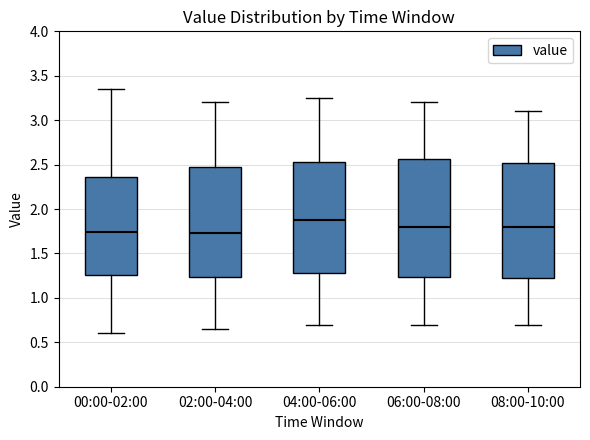

Reading left to right, read every box against the y-axis: the position of its median line, the range the box covers, and the ends of its whiskers. The values are not printed on the chart, so give them approximately, as read against the axis.

00:00-02:00: median 1.75, box 1.25 to 2.35, whiskers 0.60 to 3.35
02:00-04:00: median 1.75, box 1.25 to 2.50, whiskers 0.65 to 3.20
04:00-06:00: median 1.90, box 1.30 to 2.55, whiskers 0.70 to 3.25
06:00-08:00: median 1.80, box 1.25 to 2.55, whiskers 0.70 to 3.20
08:00-10:00: median 1.80, box 1.25 to 2.50, whiskers 0.70 to 3.10